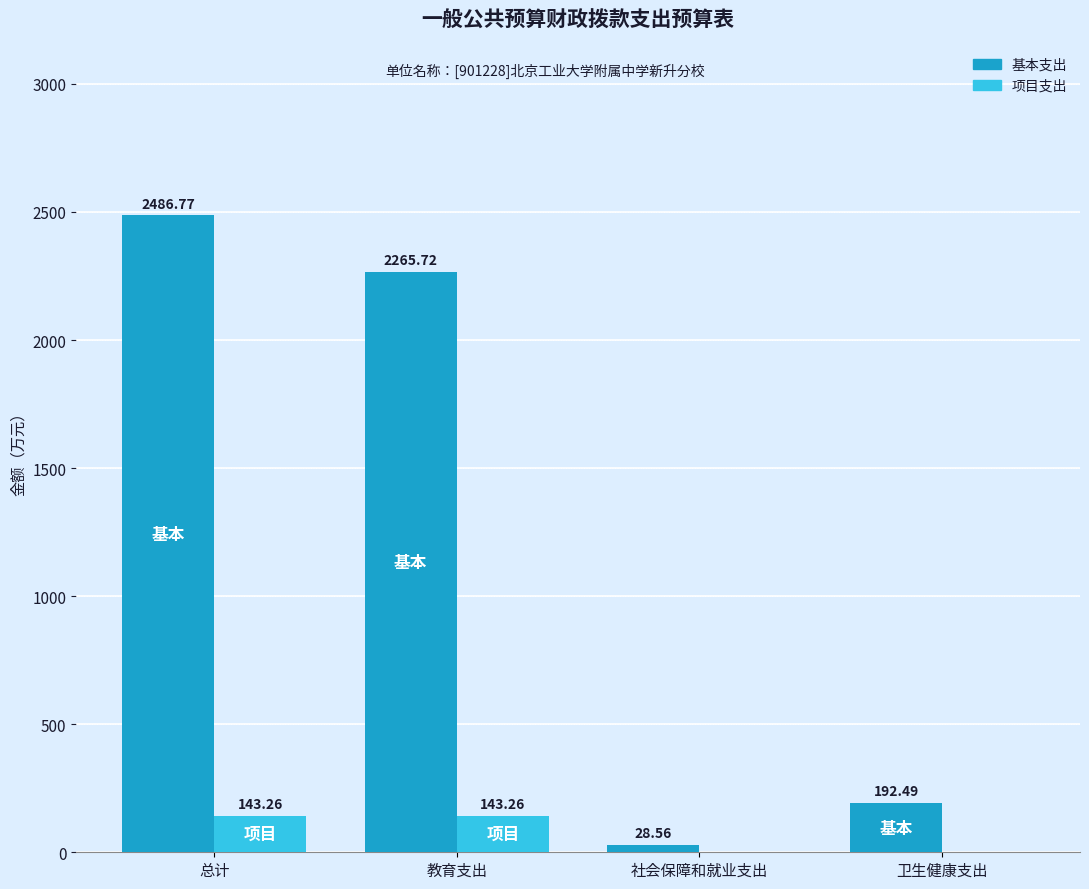

Count the number of data series in this chart.

2